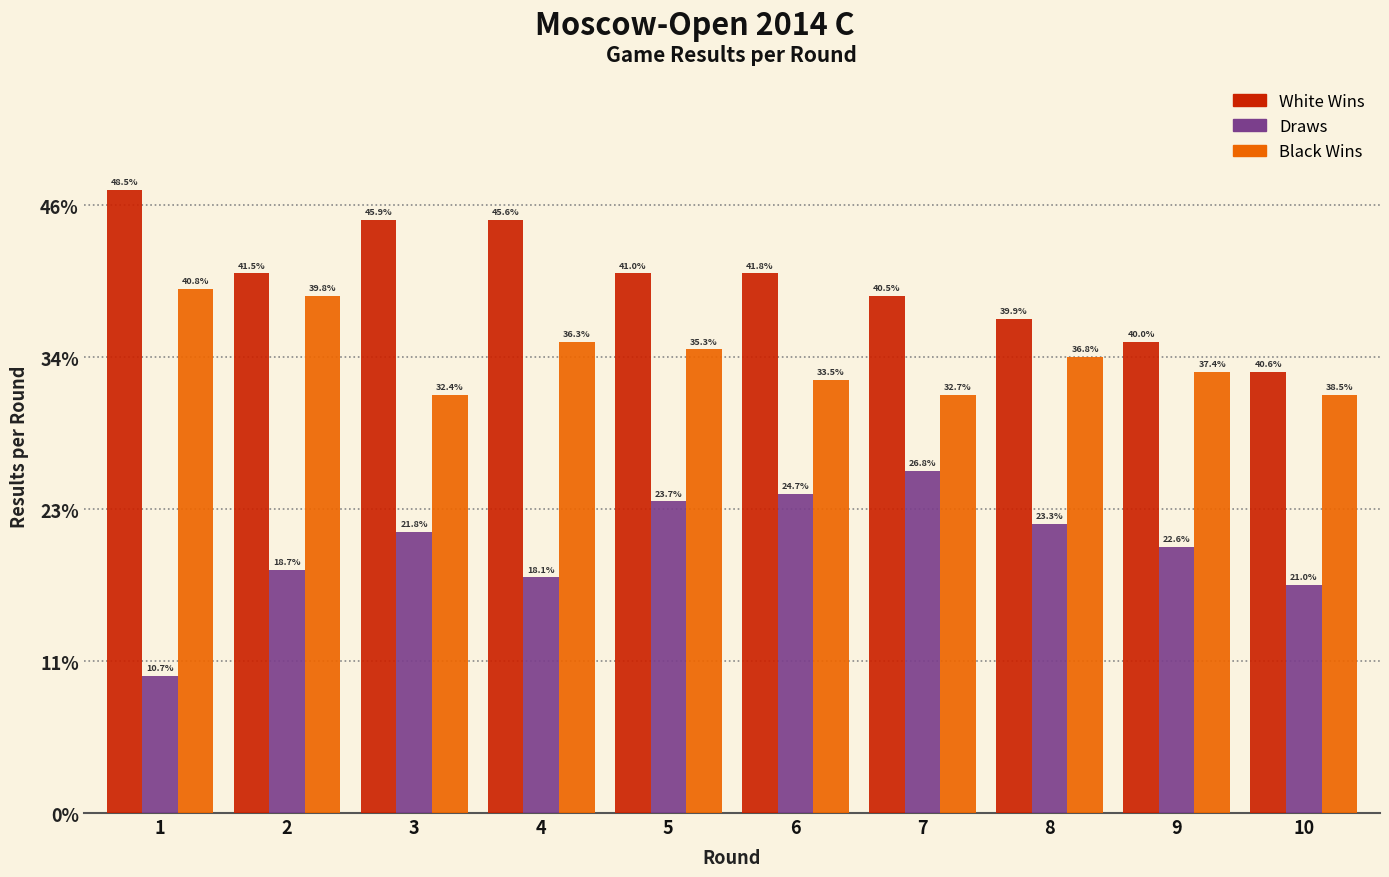

What are all the series names shown in the legend?

White Wins, Draws, Black Wins